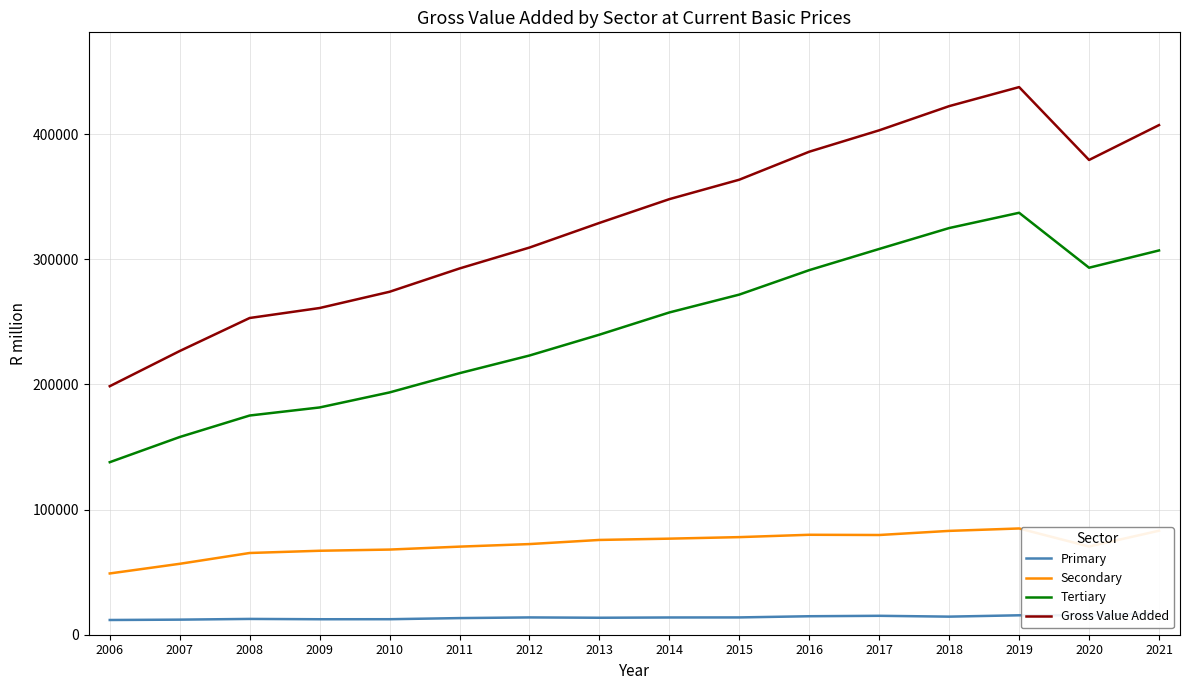

Is it true that Primary equals 11767 at 2006?

True